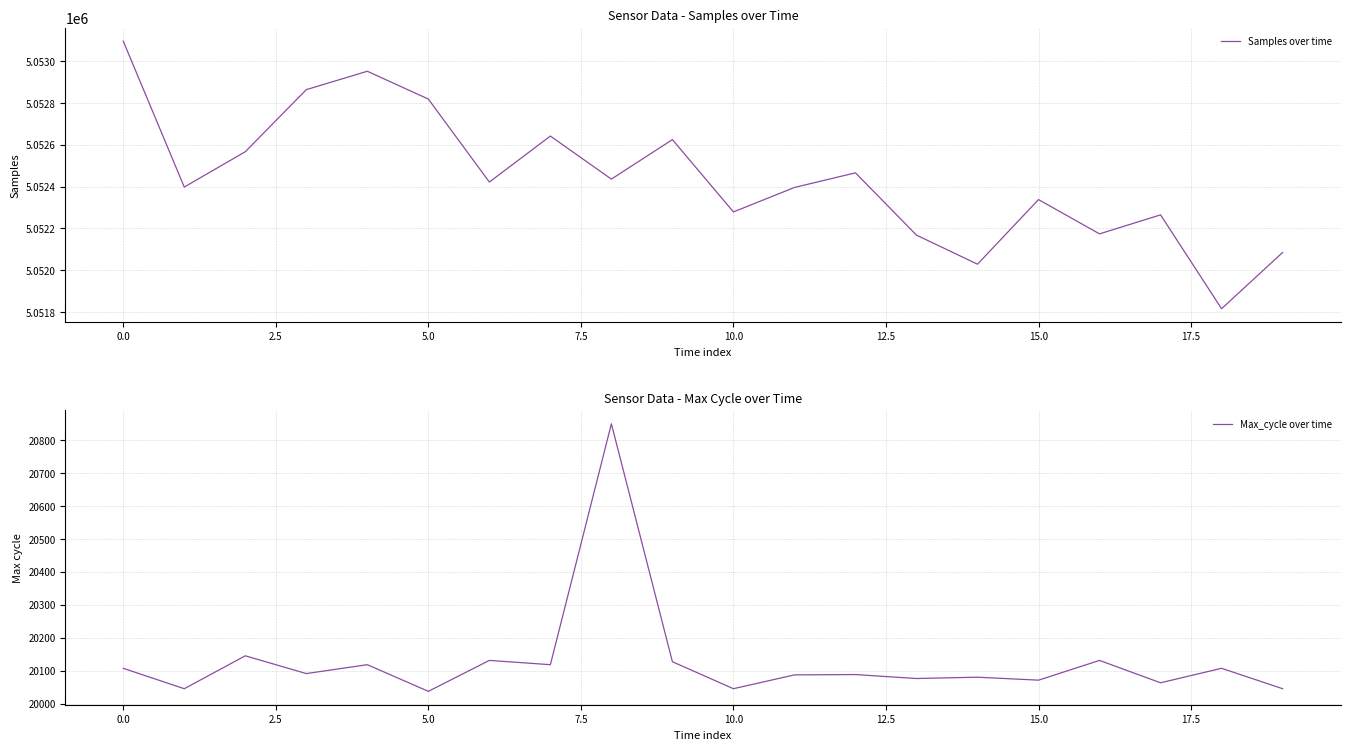

Is it true that Max_cycle over time equals 20107 at 0.0?

True